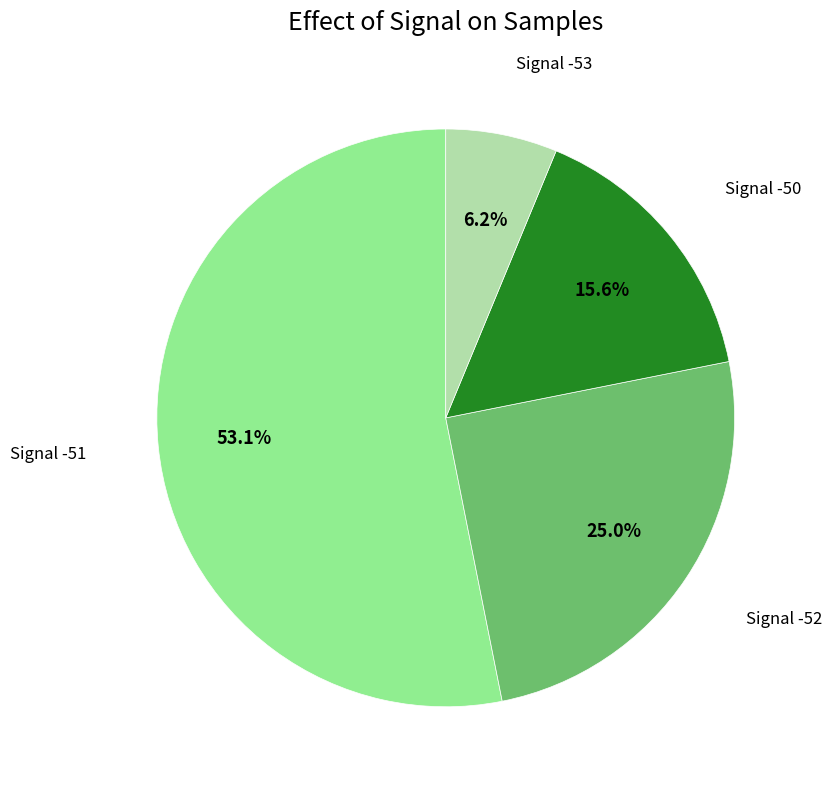

Is the sum of Signal -50 and Signal -52 greater than half?

No